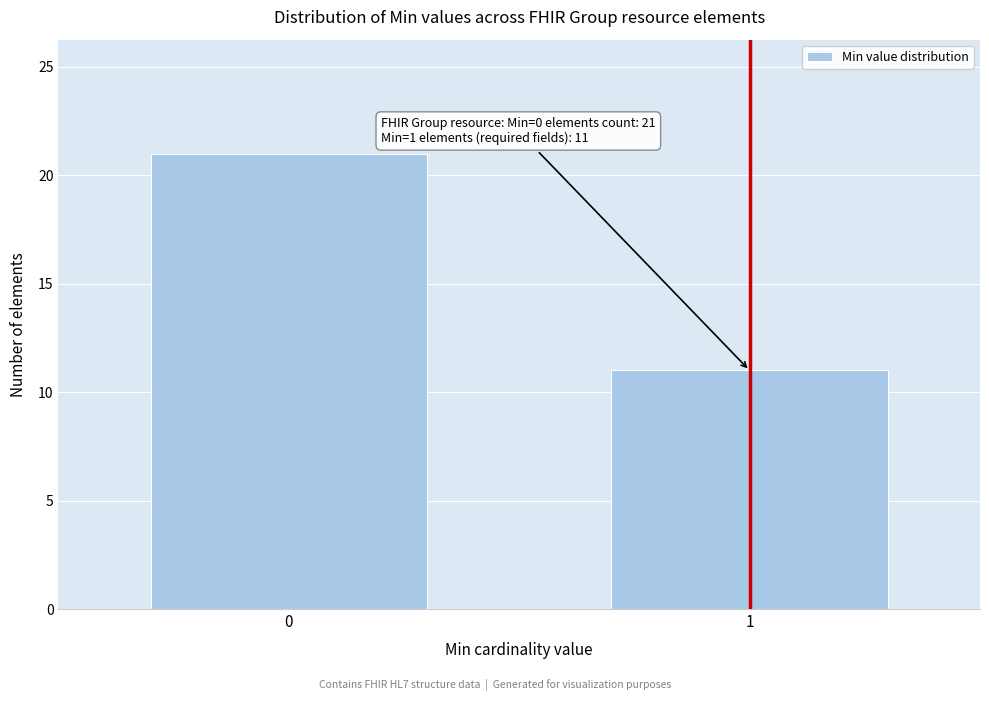

Reading left to right, list all the values displayed in this chart.

0=21	1=11